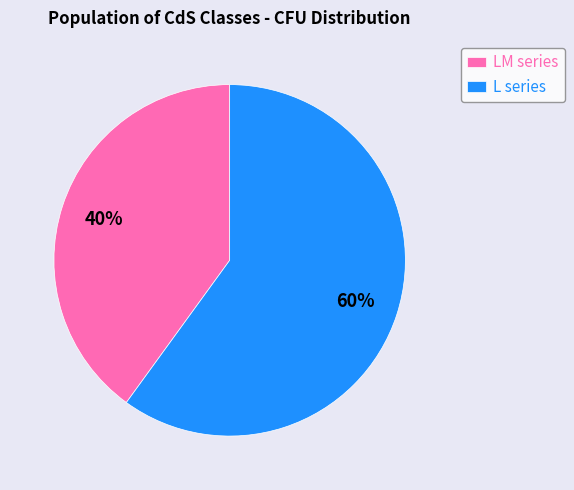

To the nearest percent, what is the difference between the largest and smallest slice percentages?

20%